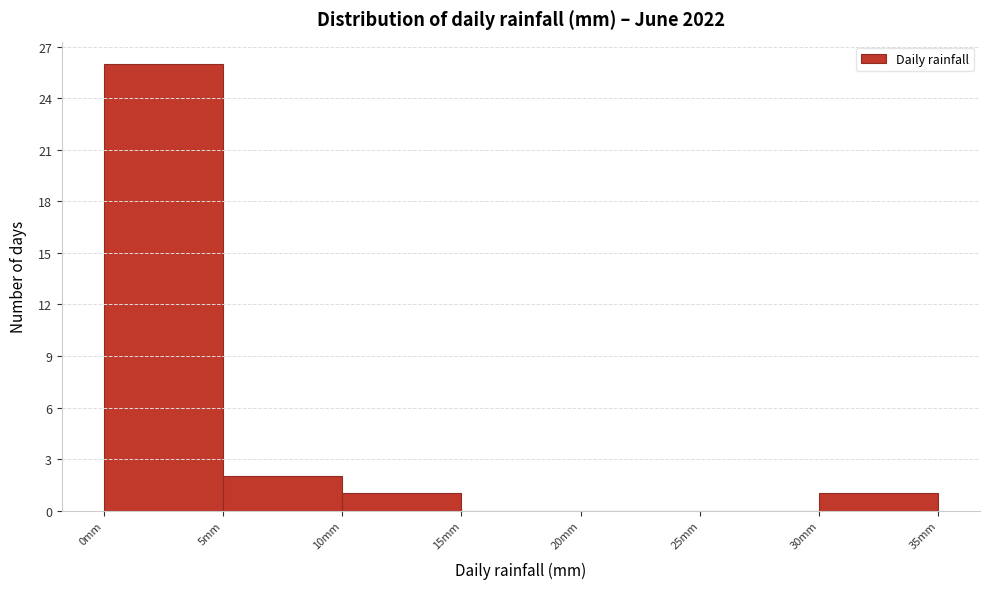

Which range on the x-axis has the tallest bar?

0 to 5